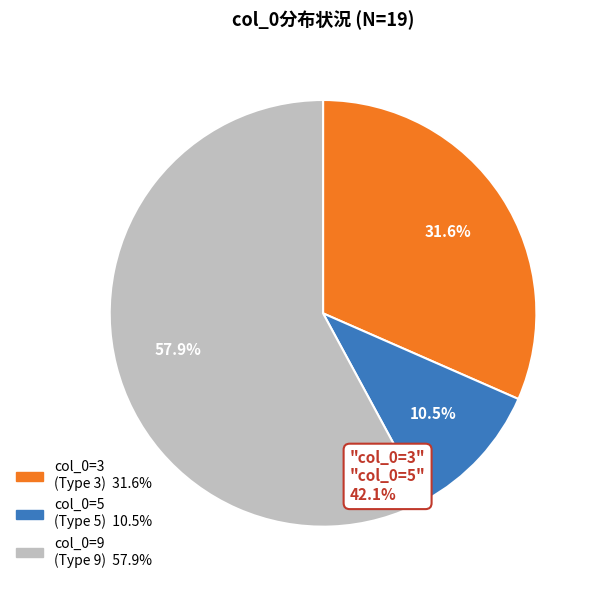

Is there a majority slice in this chart?

Yes